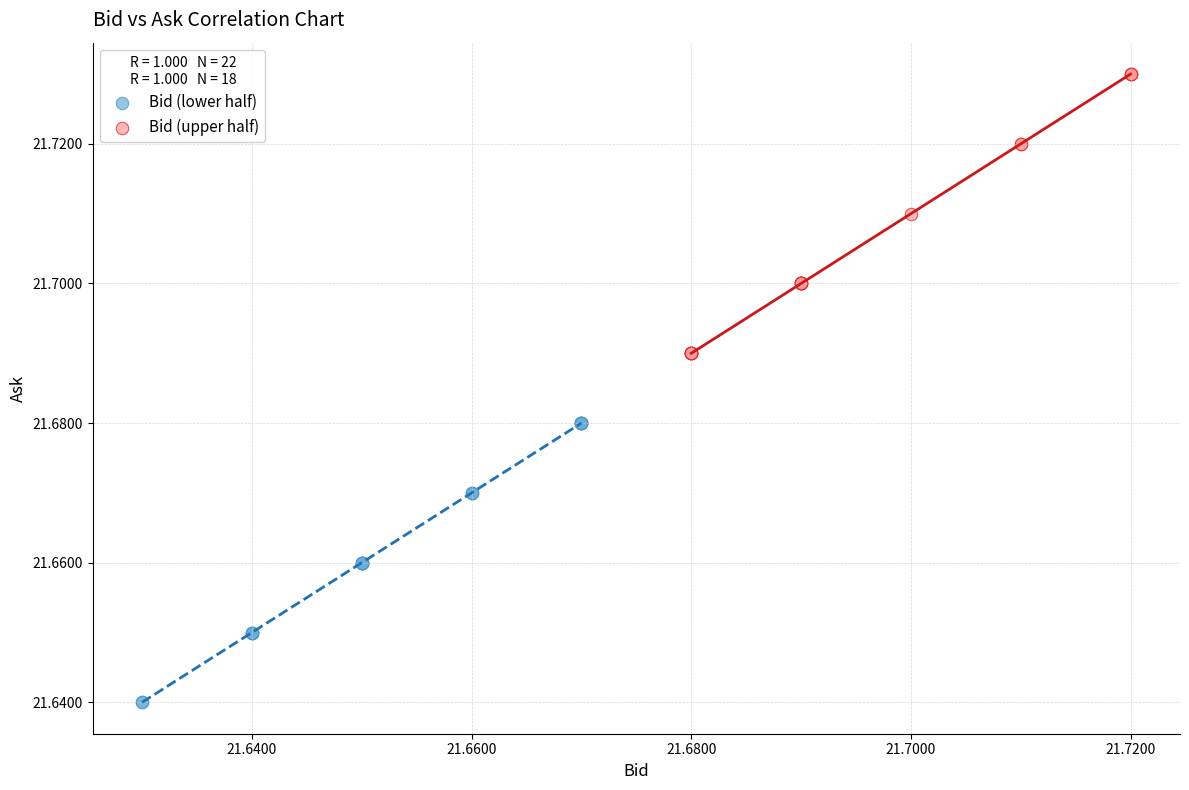

Which series reaches the minimum Y coordinate?

Bid (lower half)